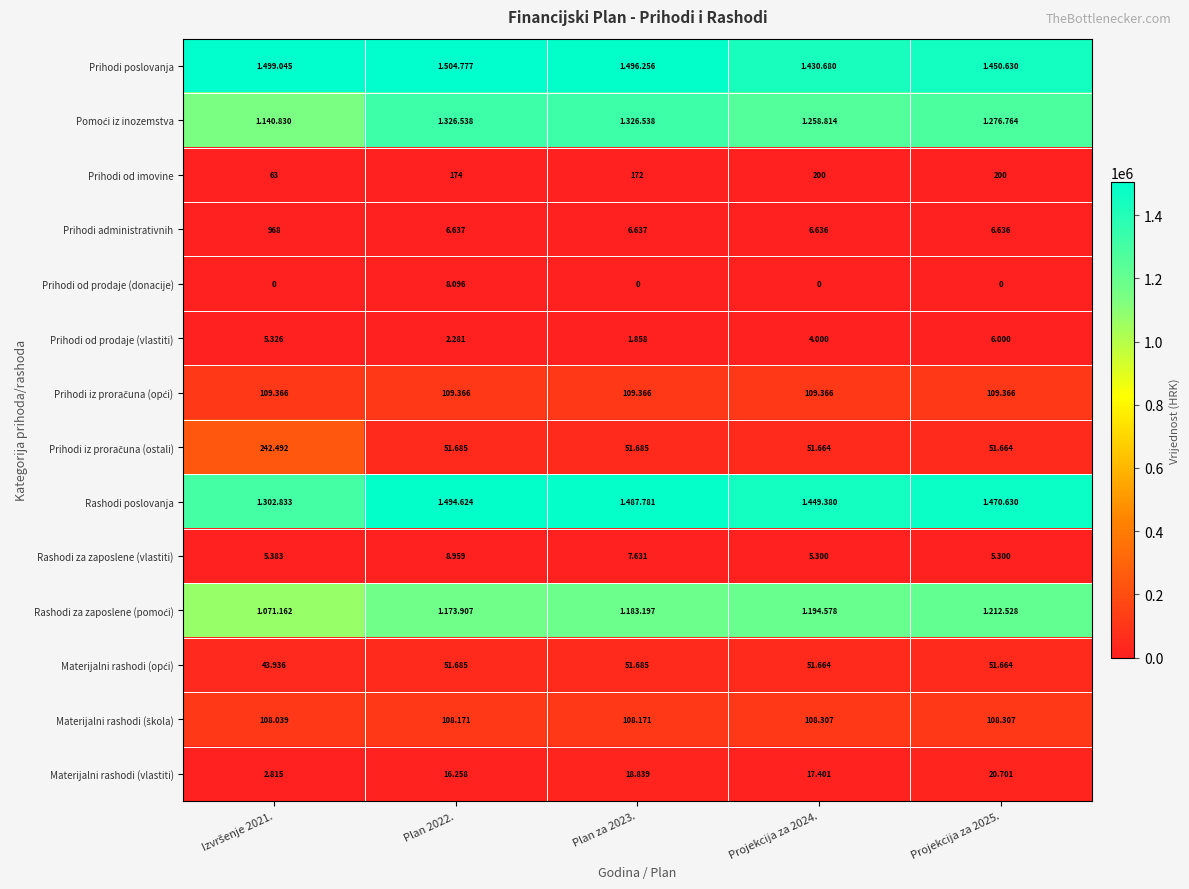

Which series has the largest range (max minus min)?

Rashodi poslovanja